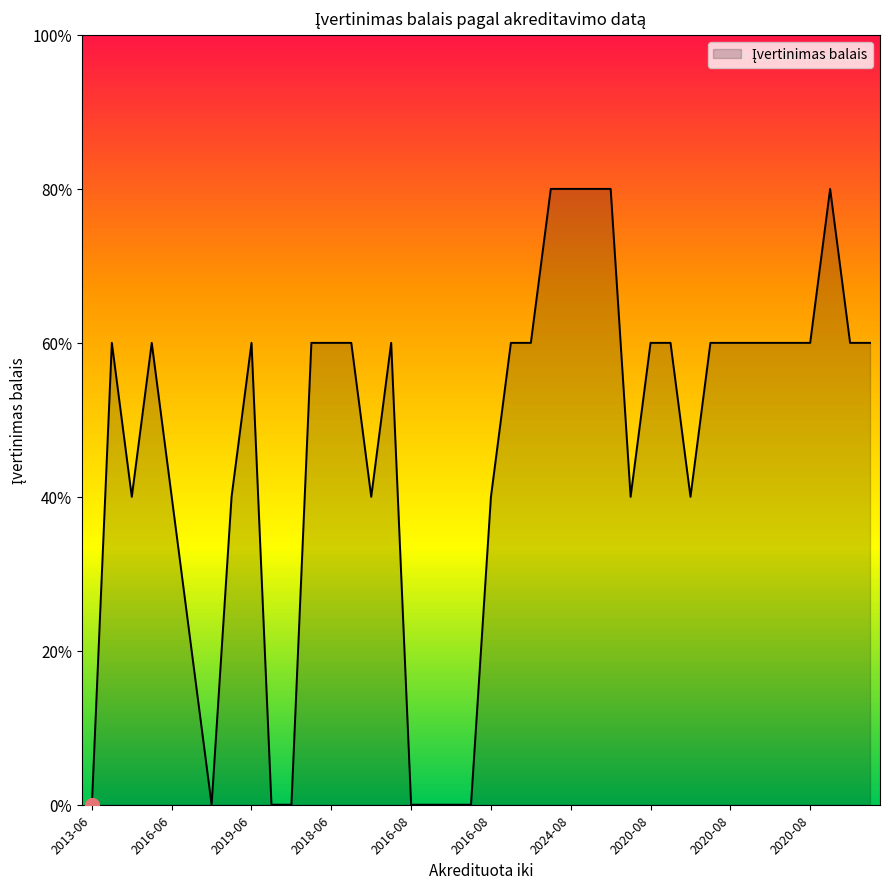

Does the chart display data point markers on the line(s)?

No